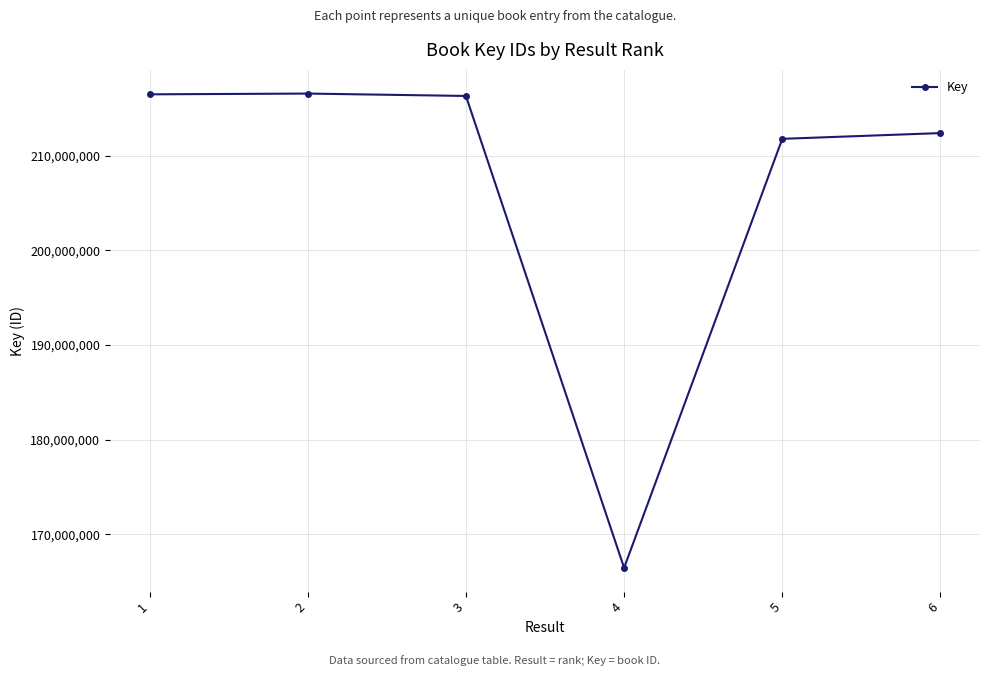

What is the value of the 1st point from the left?

216459160